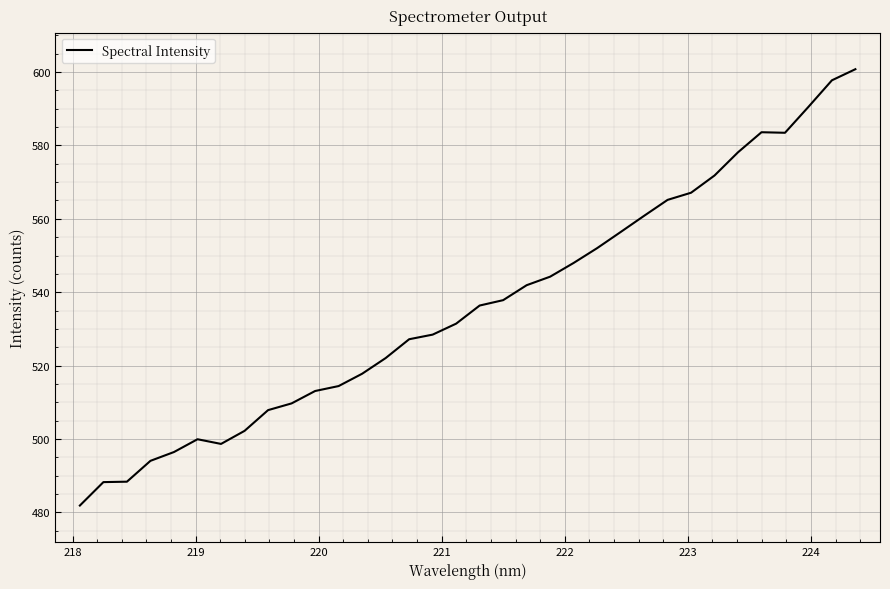

What is the difference between the maximum and minimum values?

118.9